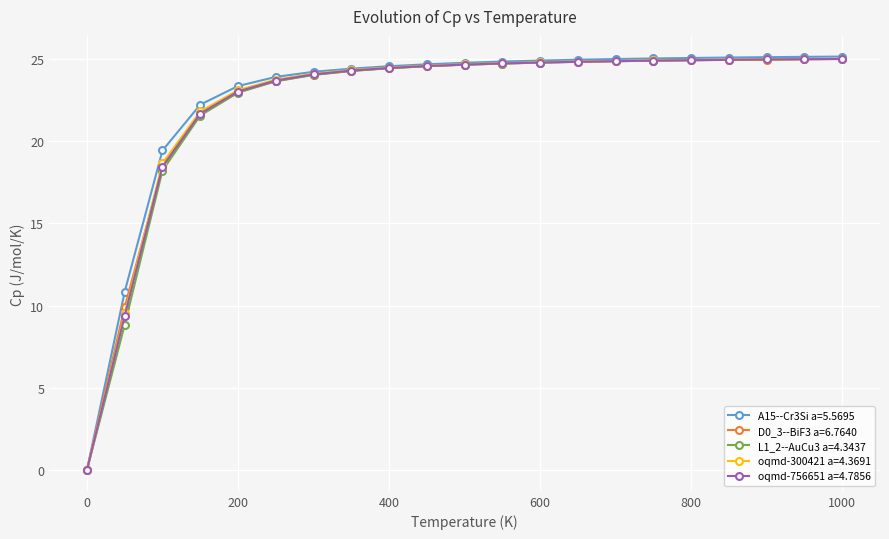

What is the difference between the maximum and minimum values in the L1_2--AuCu3 a=4.3437 series?

25.0